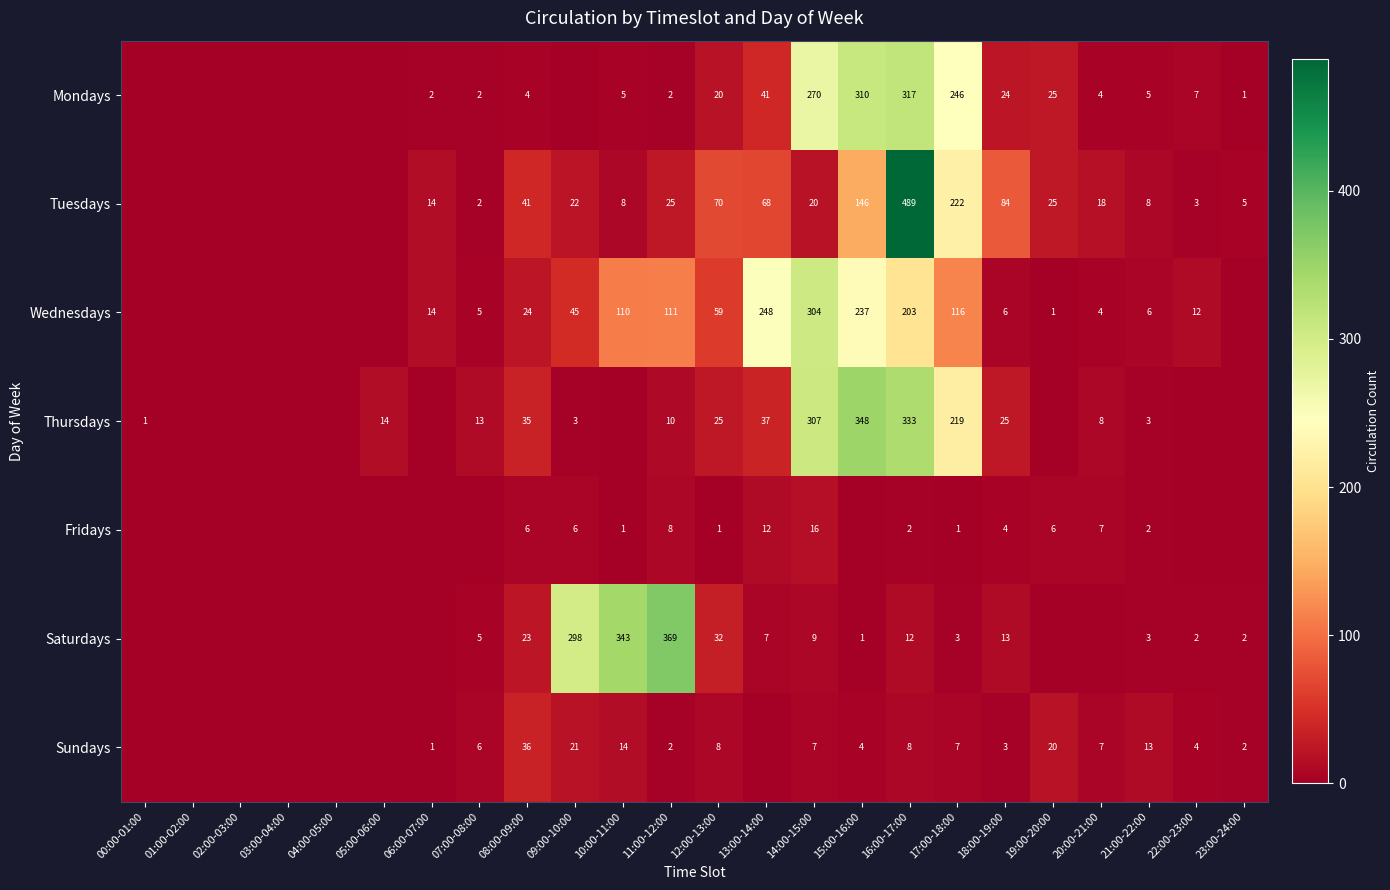

Is the value of Thursdays at 09:00-10:00 greater than the value of Mondays at 12:00-13:00?

No